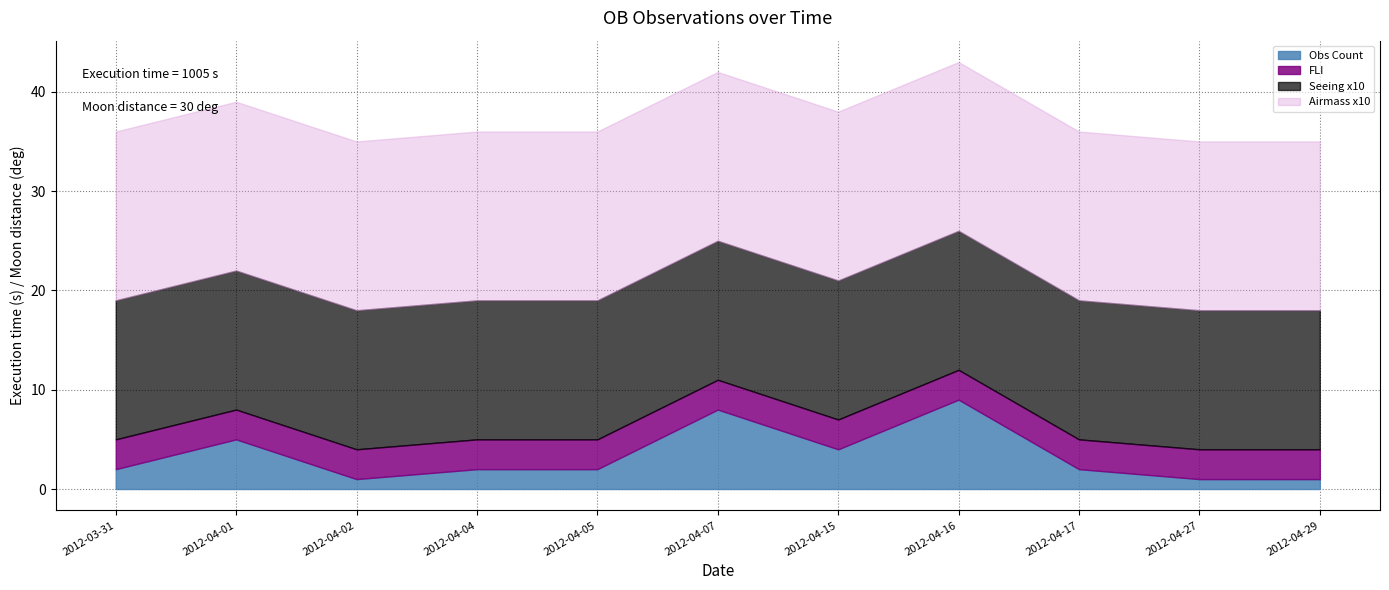

What are all the series names shown in the legend?

Obs Count, FLI, Seeing x10, Airmass x10